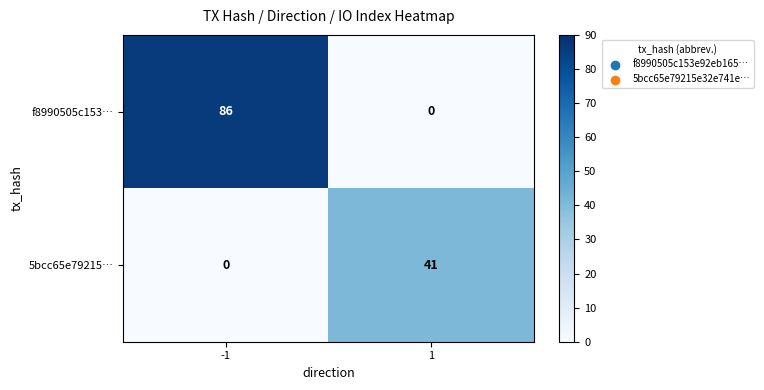

Rank the series at 1 from lowest to highest value.

f8990505c153…, 5bcc65e79215…